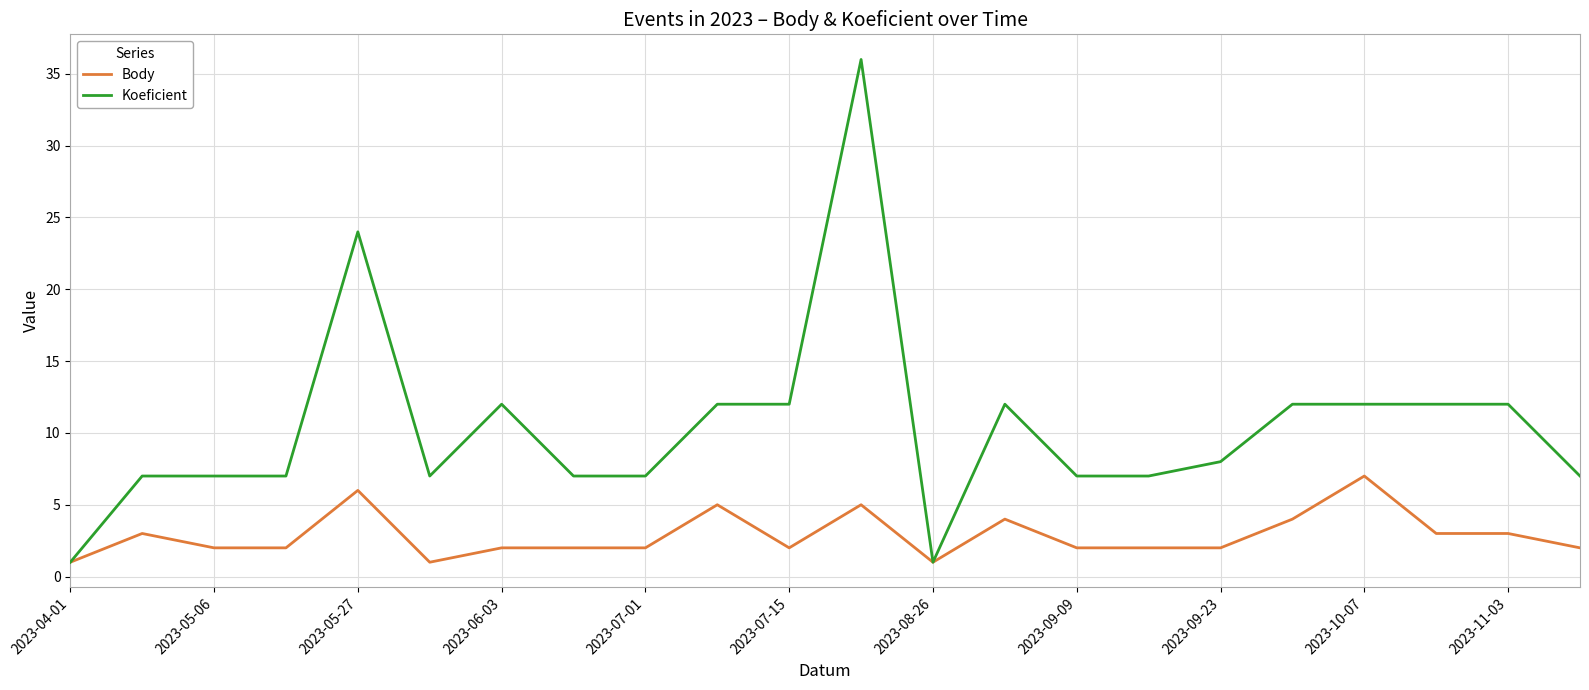

Rank the series by their average value, from highest to lowest.

Koeficient, Body